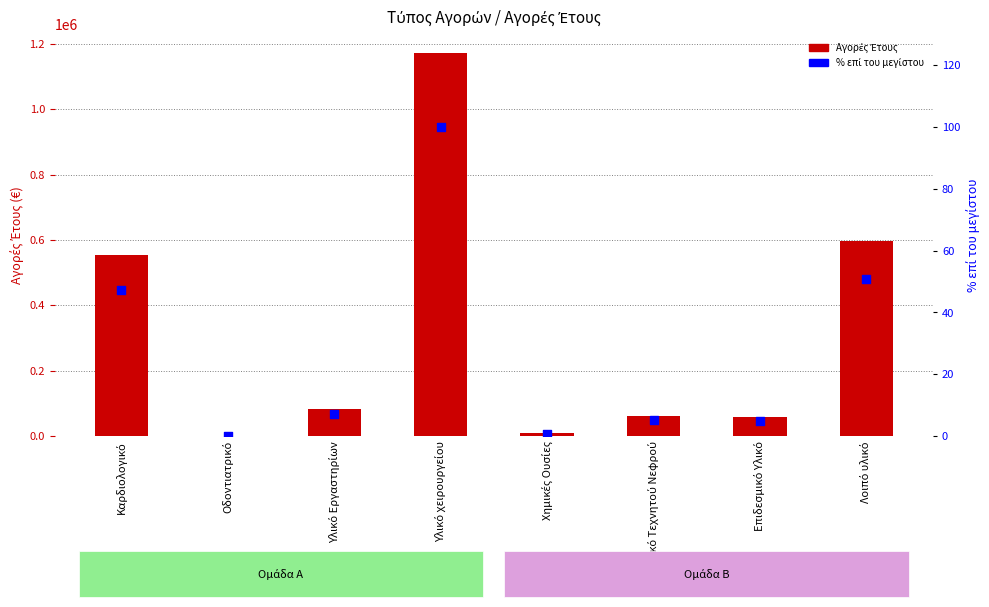

Is the value of Αγορές Έτους at Επιδεσμικό Υλικό greater than the value of % επί του μεγίστου at Λοιπό υλικό?

Yes